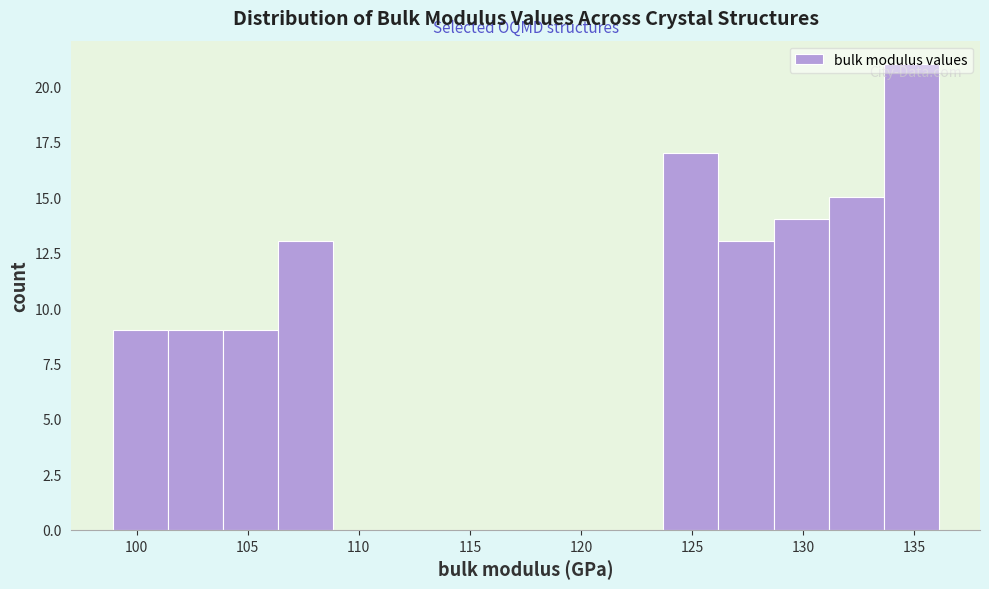

Reading left to right, list every bar in this chart as the range it spans on the x-axis followed by its height. Neither the bar edges nor the heights are printed on the chart, so give them approximately, as read against the axes.

99.0 to 101.5: 9
101.5 to 104.0: 9
104.0 to 106.5: 9
106.5 to 109.0: 13
109.0 to 111.5: 0
111.5 to 114.0: 0
114.0 to 116.5: 0
116.5 to 118.5: 0
118.5 to 121.0: 0
121.0 to 123.5: 0
123.5 to 126.0: 17
126.0 to 128.5: 13
128.5 to 131.0: 14
131.0 to 133.5: 15
133.5 to 136.0: 21